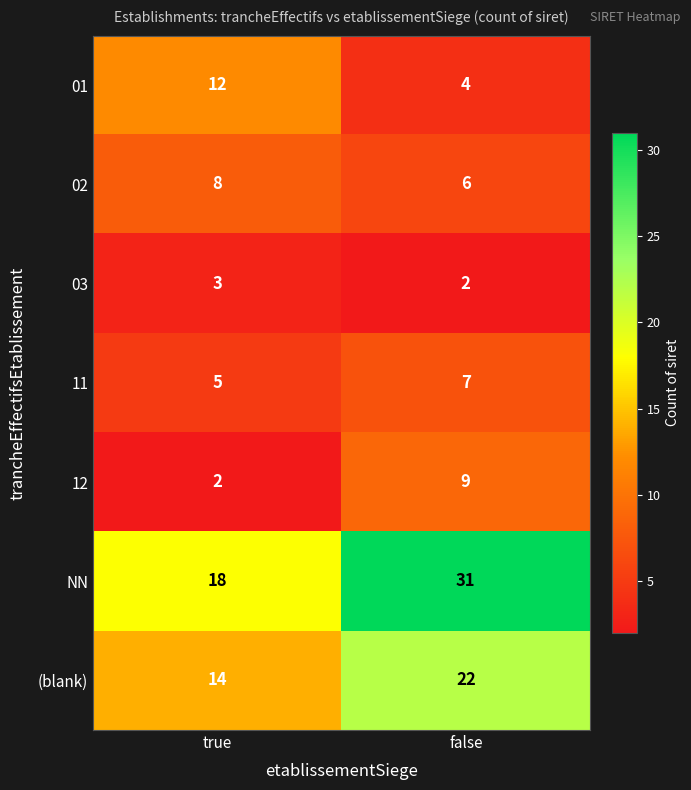

What is the difference between the maximum and minimum values in the 01 series?

8